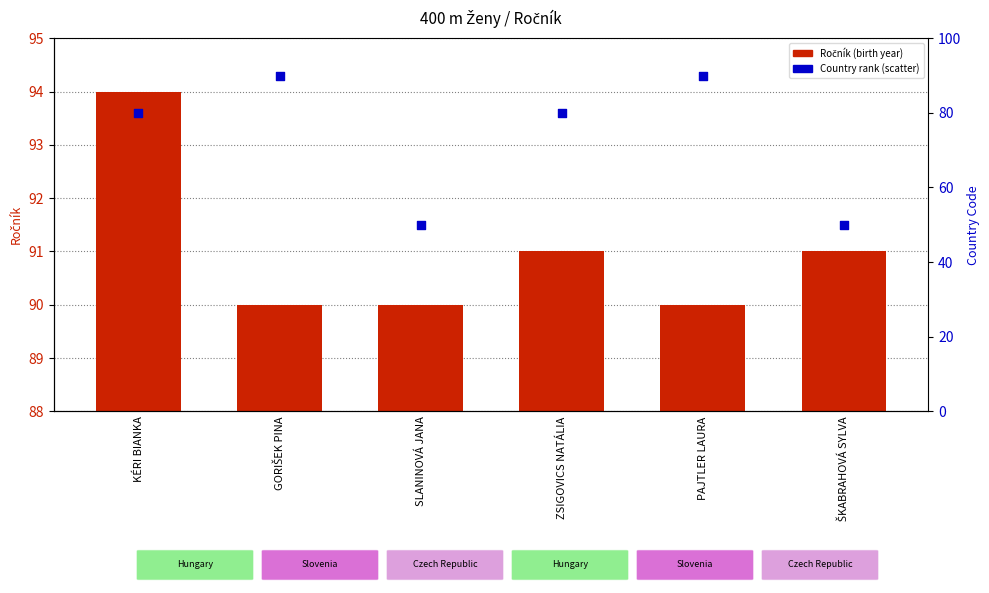

What is the total value across all series at KÉRI BIANKA?

174